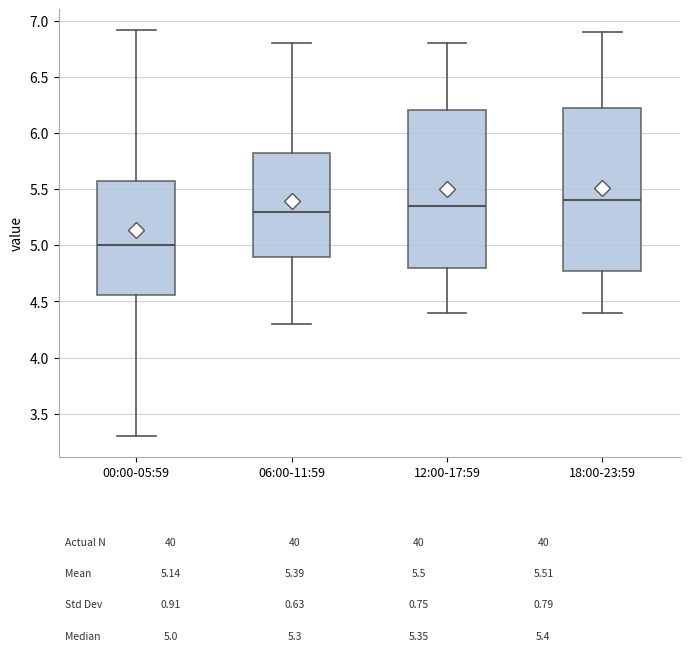

Where does the median line of the box for 00:00-05:59 sit on the y-axis? The values are not printed on the chart, so give them approximately, as read against the axis.

5.00